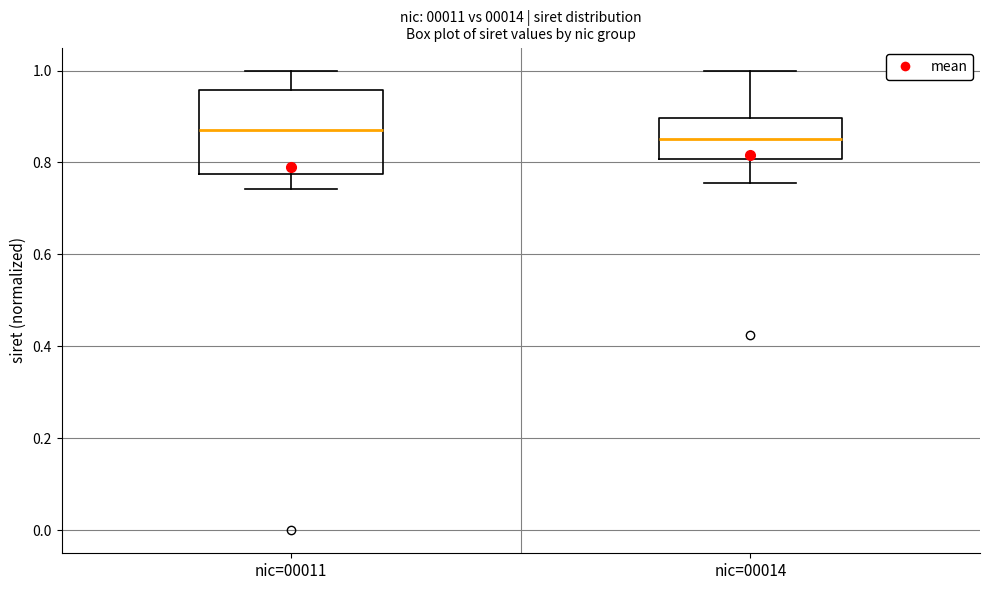

Which box is the tallest, from its lower edge to its upper edge?

nic=00011